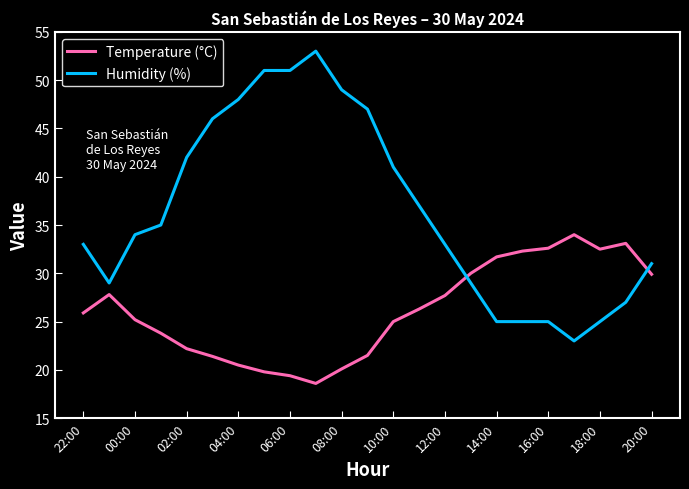

What are all the series names shown in the legend?

Temperature (°C), Humidity (%)